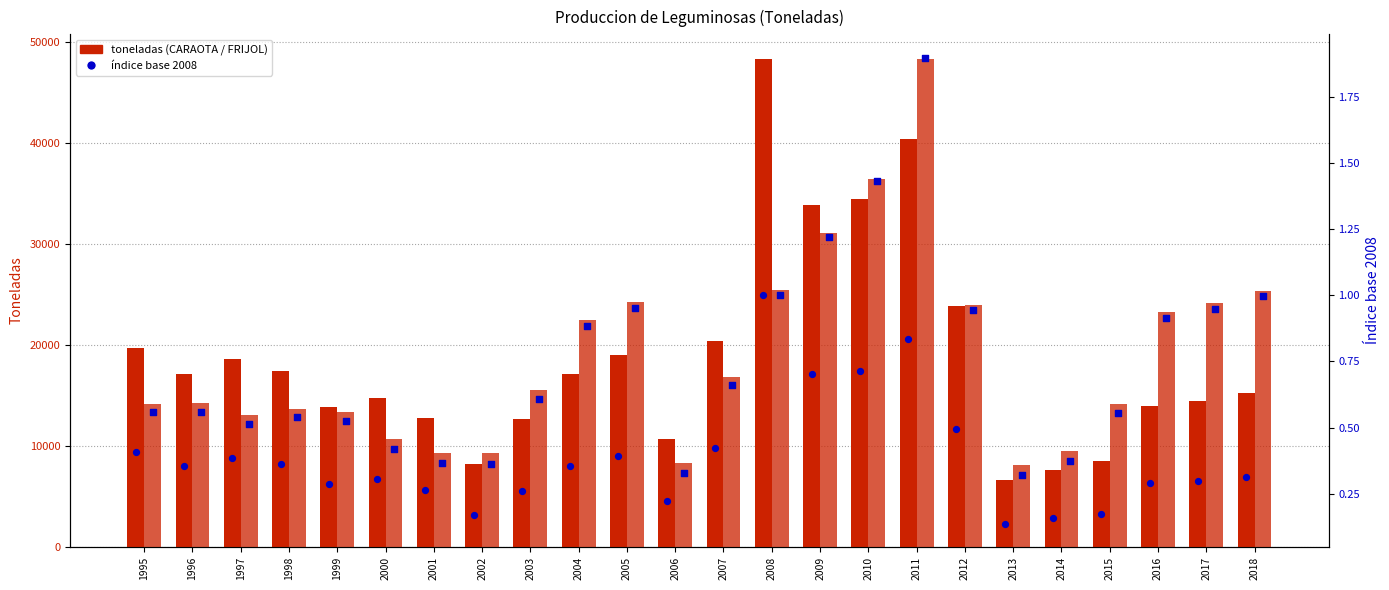

Is the value of CARAOTA at 1995 greater than the value of Índice CARAOTA at 2007?

Yes